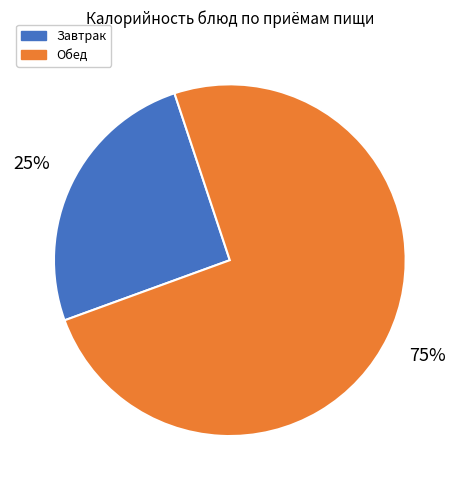

True or false: Завтрак accounts for 38% of the total.

False